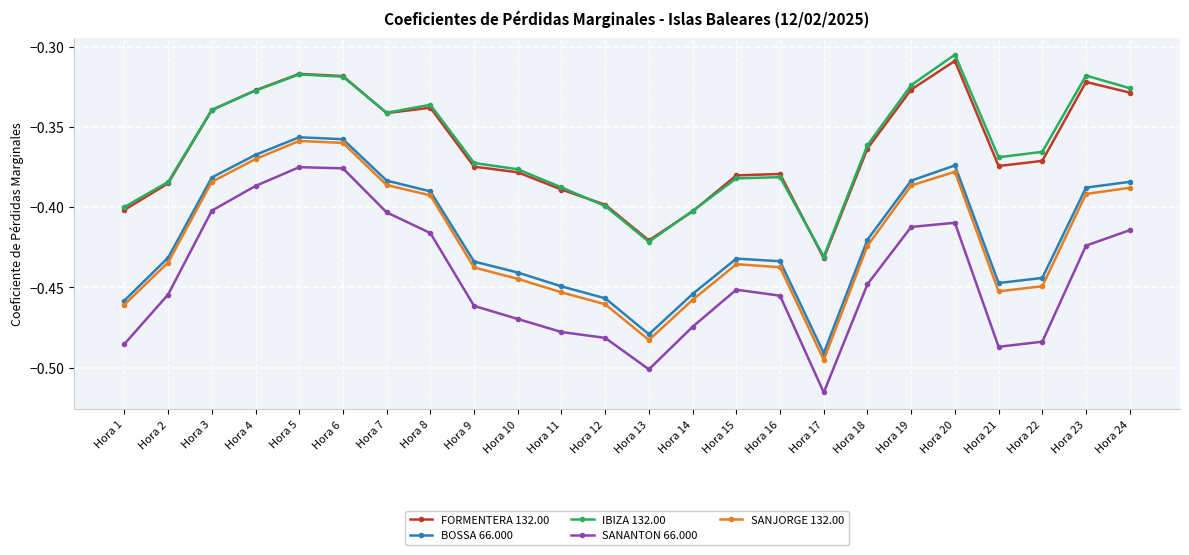

At which category does BOSSA 66.000 reach its first local valley?

Hora 13